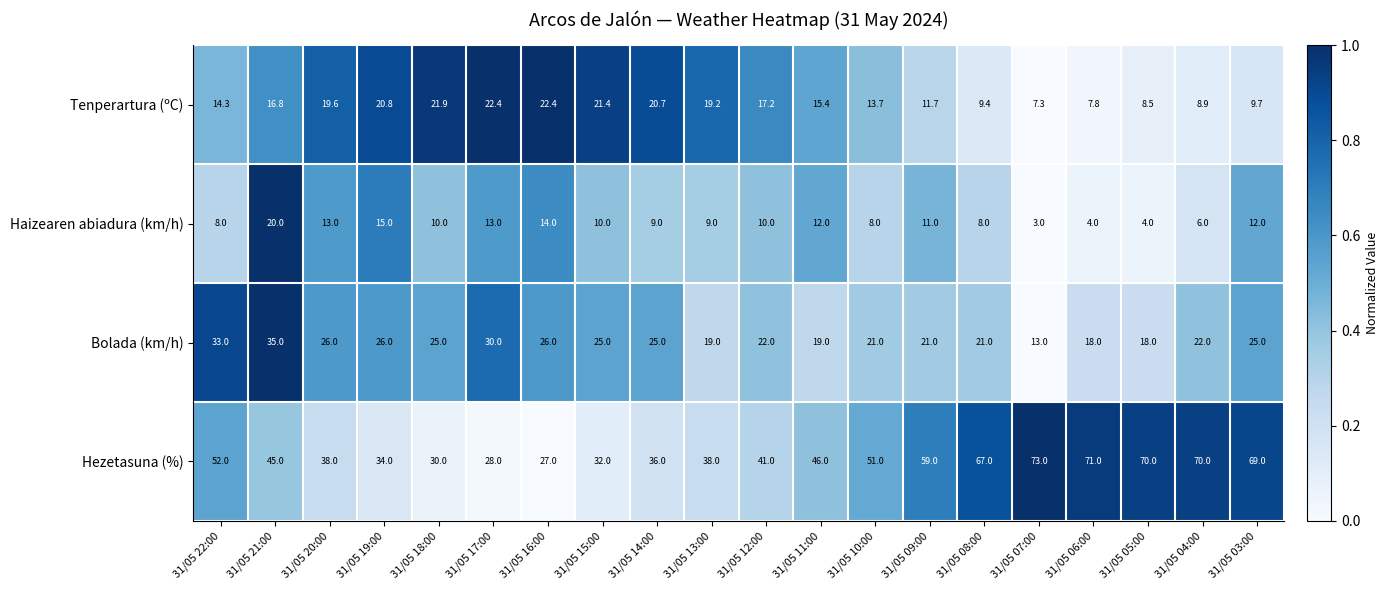

True or false: Hezetasuna (%) has a value of 59.0 at 31/05 09:00.

True